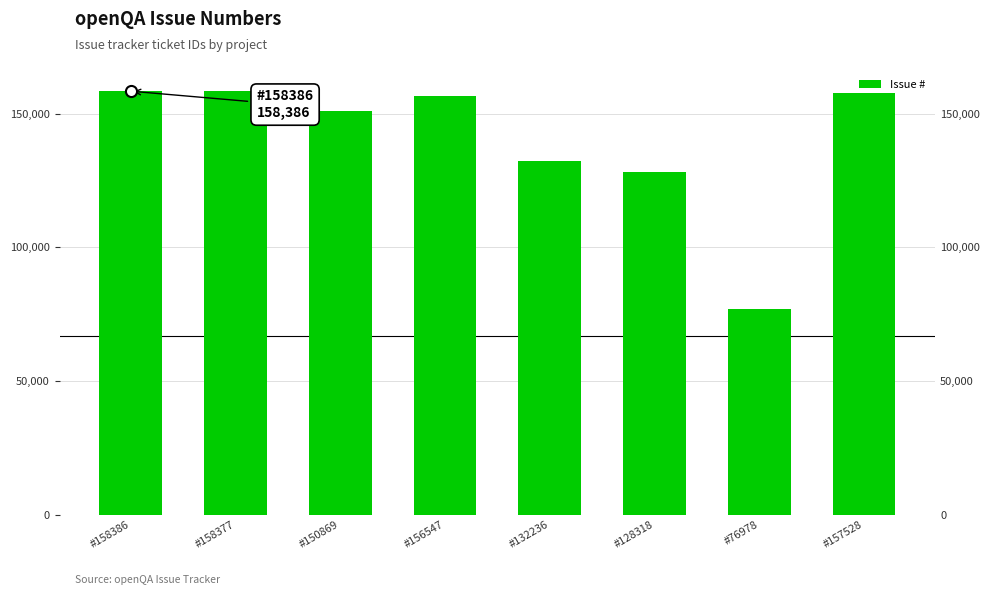

At which category does the chart reach its minimum across all series?

#76978